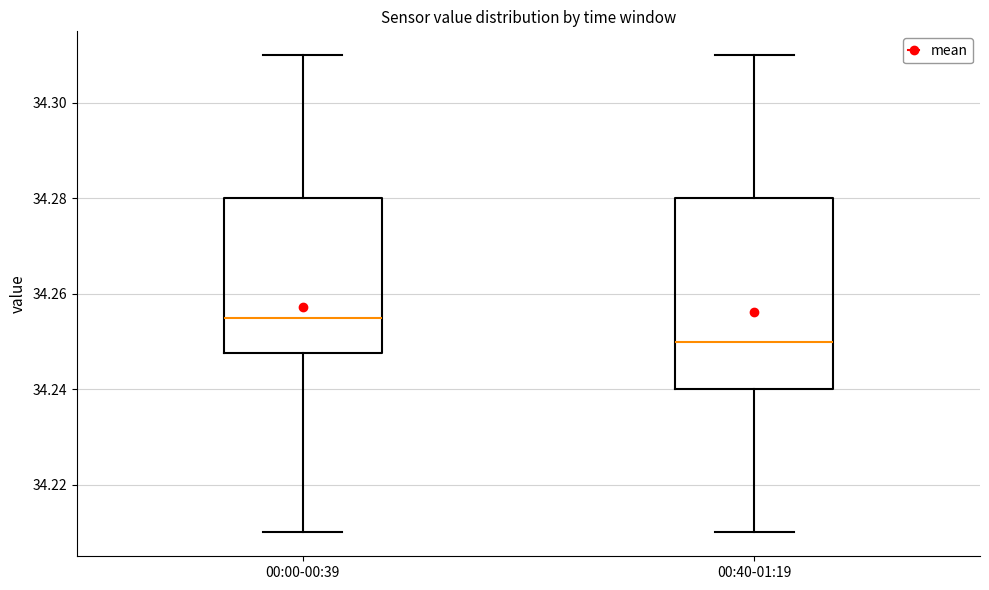

Where is the lower edge of the box for 00:40-01:19 on the y-axis? The values are not printed on the chart, so give them approximately, as read against the axis.

34.240